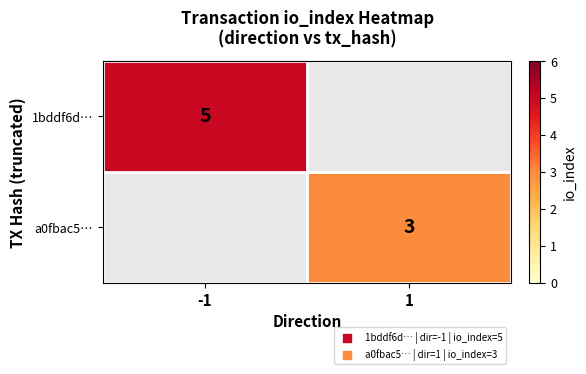

Is it true that 1bddf6d… equals 5 at -1?

True